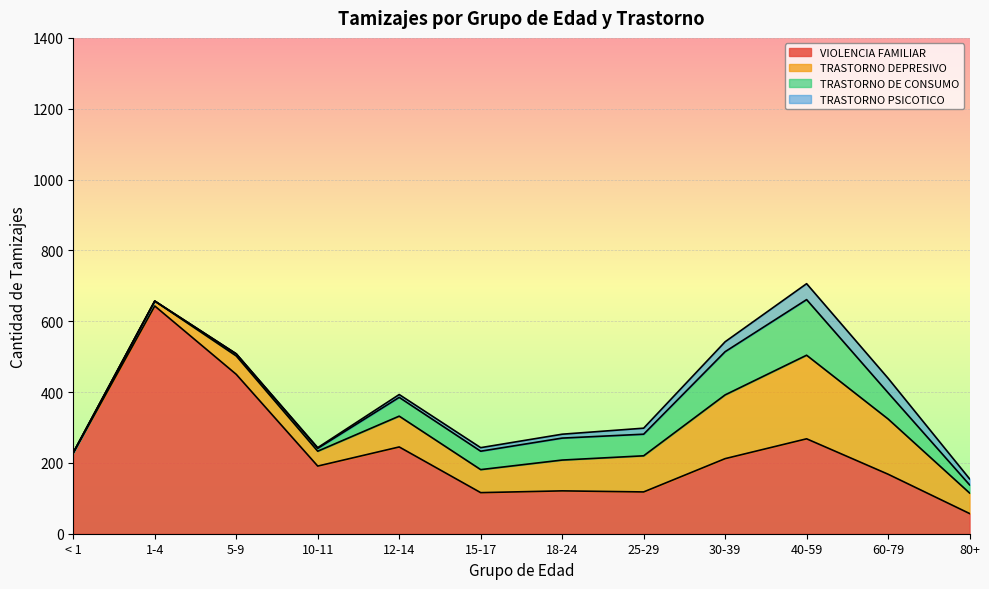

How many series are shown in this chart?

4